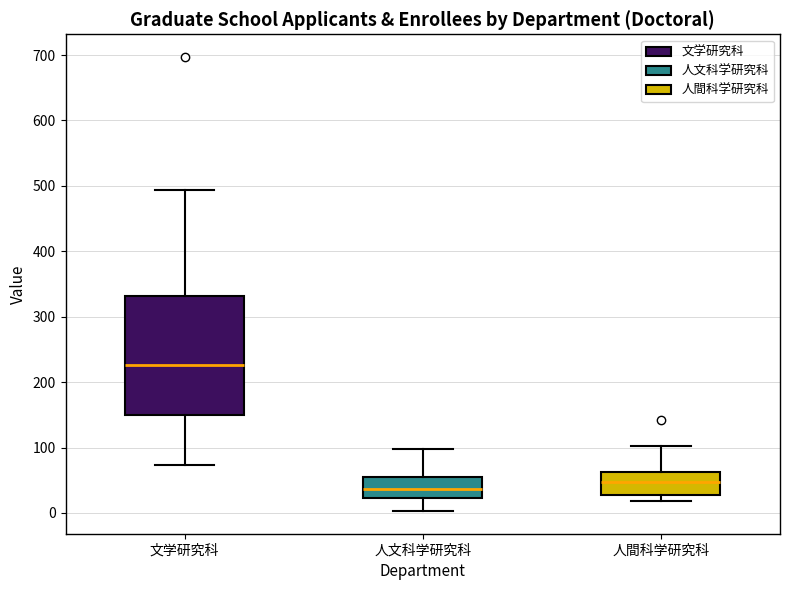

Comparing the boxes themselves (not the whiskers), which one is the tallest?

文学研究科